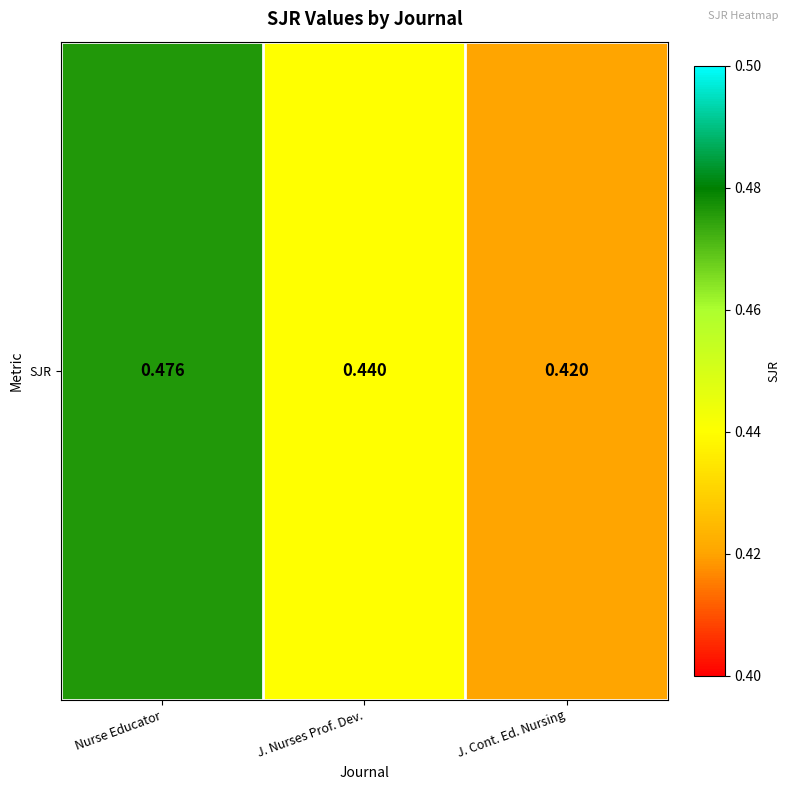

Reading right to left, what are all the values shown in this chart?

0.4	0.4	0.5